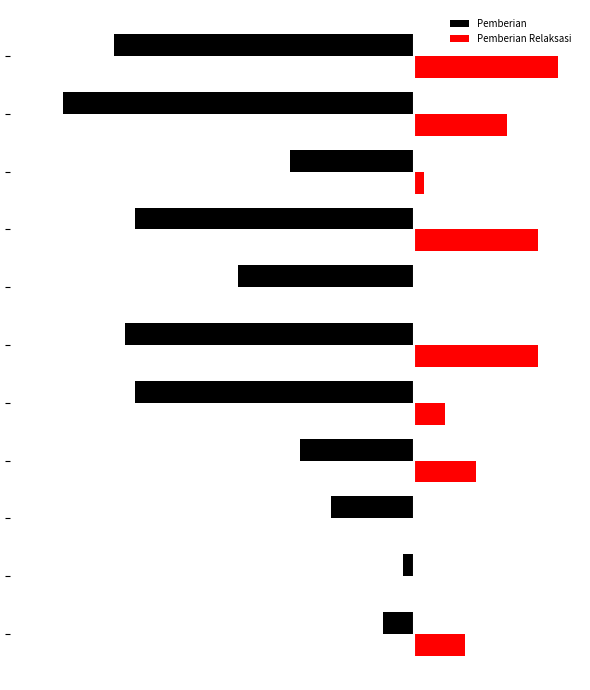

What are all the series names shown in the legend?

Pemberian, Pemberian Relaksasi